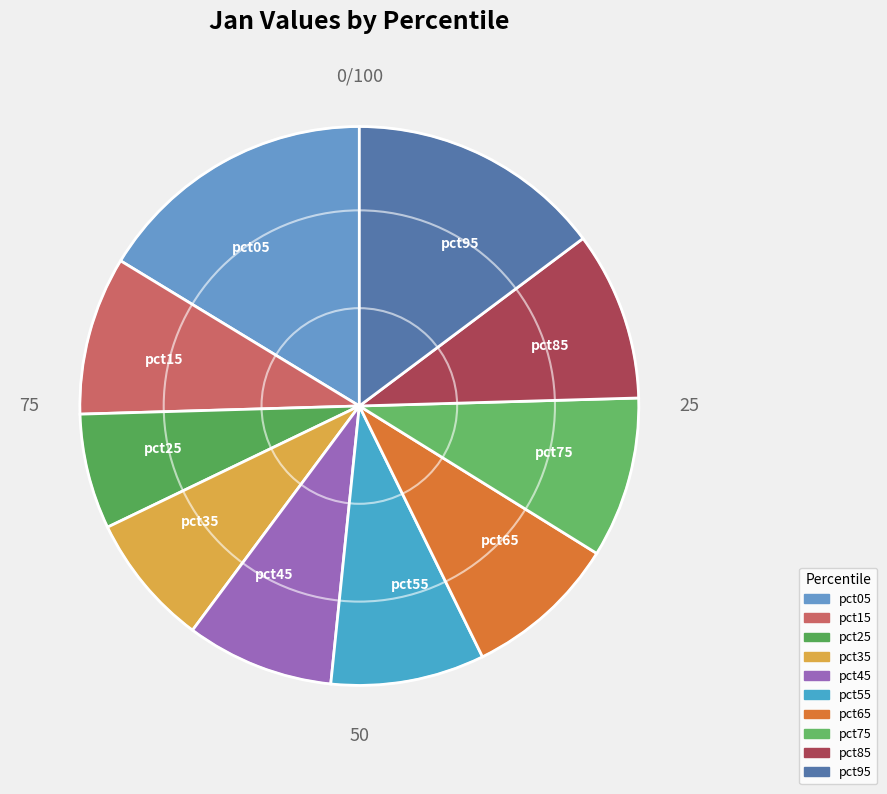

Which slice is the largest?

pct05